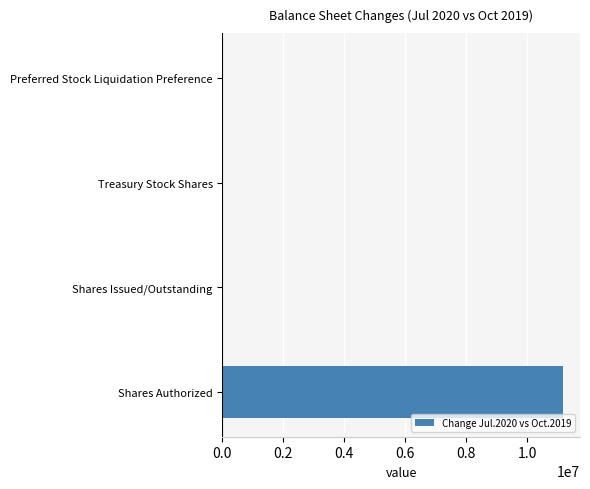

Between Shares Authorized and Shares Issued/Outstanding, which is larger?

Shares Authorized